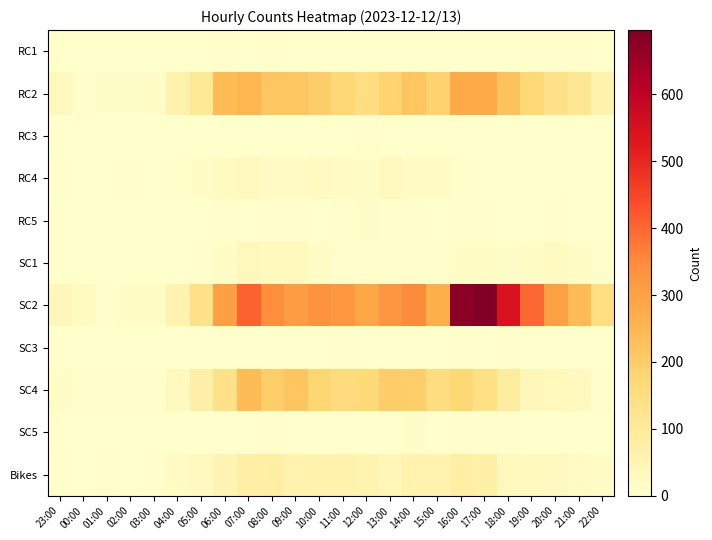

Reading right to left, list all the values displayed in this chart.

RC1: 22:00=1	21:00=3	20:00=4	19:00=3	18:00=0	17:00=0	16:00=1	15:00=0	14:00=0	13:00=0	12:00=1	11:00=1	10:00=0	09:00=1	08:00=3	07:00=1	06:00=3	05:00=0	04:00=1	03:00=0	02:00=0	01:00=0	00:00=0	23:00=0
RC2: 22:00=63	21:00=112	20:00=137	19:00=173	18:00=223	17:00=277	16:00=278	15:00=188	14:00=218	13:00=187	12:00=151	11:00=174	10:00=200	09:00=216	08:00=219	07:00=251	06:00=237	05:00=105	04:00=60	03:00=12	02:00=10	01:00=9	00:00=7	23:00=31
RC3: 22:00=0	21:00=0	20:00=0	19:00=0	18:00=0	17:00=0	16:00=1	15:00=0	14:00=1	13:00=1	12:00=3	11:00=2	10:00=0	09:00=0	08:00=0	07:00=1	06:00=0	05:00=0	04:00=0	03:00=0	02:00=0	01:00=0	00:00=0	23:00=0
RC4: 22:00=0	21:00=1	20:00=0	19:00=1	18:00=1	17:00=2	16:00=6	15:00=17	14:00=18	13:00=25	12:00=16	11:00=17	10:00=24	09:00=17	08:00=21	07:00=26	06:00=24	05:00=14	04:00=3	03:00=2	02:00=4	01:00=0	00:00=2	23:00=3
RC5: 22:00=0	21:00=1	20:00=3	19:00=2	18:00=2	17:00=6	16:00=6	15:00=2	14:00=3	13:00=7	12:00=9	11:00=5	10:00=0	09:00=3	08:00=3	07:00=1	06:00=4	05:00=0	04:00=0	03:00=0	02:00=0	01:00=0	00:00=0	23:00=0
SC1: 22:00=4	21:00=13	20:00=22	19:00=12	18:00=9	17:00=15	16:00=11	15:00=3	14:00=6	13:00=7	12:00=7	11:00=8	10:00=12	09:00=29	08:00=28	07:00=31	06:00=14	05:00=4	04:00=2	03:00=1	02:00=1	01:00=0	00:00=0	23:00=2
SC2: 22:00=152	21:00=242	20:00=303	19:00=399	18:00=544	17:00=696	16:00=676	15:00=268	14:00=348	13:00=324	12:00=286	11:00=321	10:00=332	09:00=311	08:00=343	07:00=407	06:00=303	05:00=137	04:00=57	03:00=11	02:00=12	01:00=6	00:00=22	23:00=36
SC3: 22:00=1	21:00=0	20:00=1	19:00=0	18:00=4	17:00=0	16:00=4	15:00=1	14:00=1	13:00=1	12:00=2	11:00=3	10:00=1	09:00=0	08:00=1	07:00=1	06:00=2	05:00=0	04:00=1	03:00=0	02:00=0	01:00=0	00:00=0	23:00=0
SC4: 22:00=5	21:00=25	20:00=34	19:00=38	18:00=90	17:00=143	16:00=175	15:00=154	14:00=198	13:00=202	12:00=171	11:00=160	10:00=177	09:00=218	08:00=197	07:00=238	06:00=137	05:00=70	04:00=27	03:00=5	02:00=4	01:00=3	00:00=6	23:00=15
SC5: 22:00=0	21:00=0	20:00=1	19:00=0	18:00=5	17:00=3	16:00=4	15:00=0	14:00=9	13:00=2	12:00=2	11:00=2	10:00=2	09:00=0	08:00=3	07:00=1	06:00=0	05:00=0	04:00=1	03:00=2	02:00=0	01:00=2	00:00=0	23:00=0
Bikes: 22:00=14	21:00=18	20:00=27	19:00=32	18:00=32	17:00=71	16:00=80	15:00=58	14:00=58	13:00=42	12:00=56	11:00=61	10:00=64	09:00=58	08:00=80	07:00=75	06:00=50	05:00=25	04:00=17	03:00=8	02:00=2	01:00=4	00:00=2	23:00=6